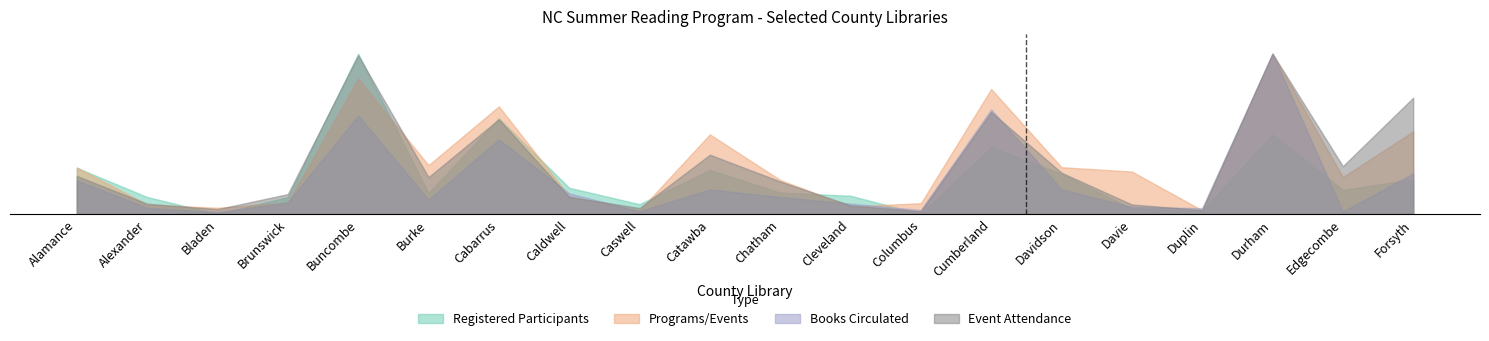

At which label does Event Attendance (Total) reach its minimum?

Columbus